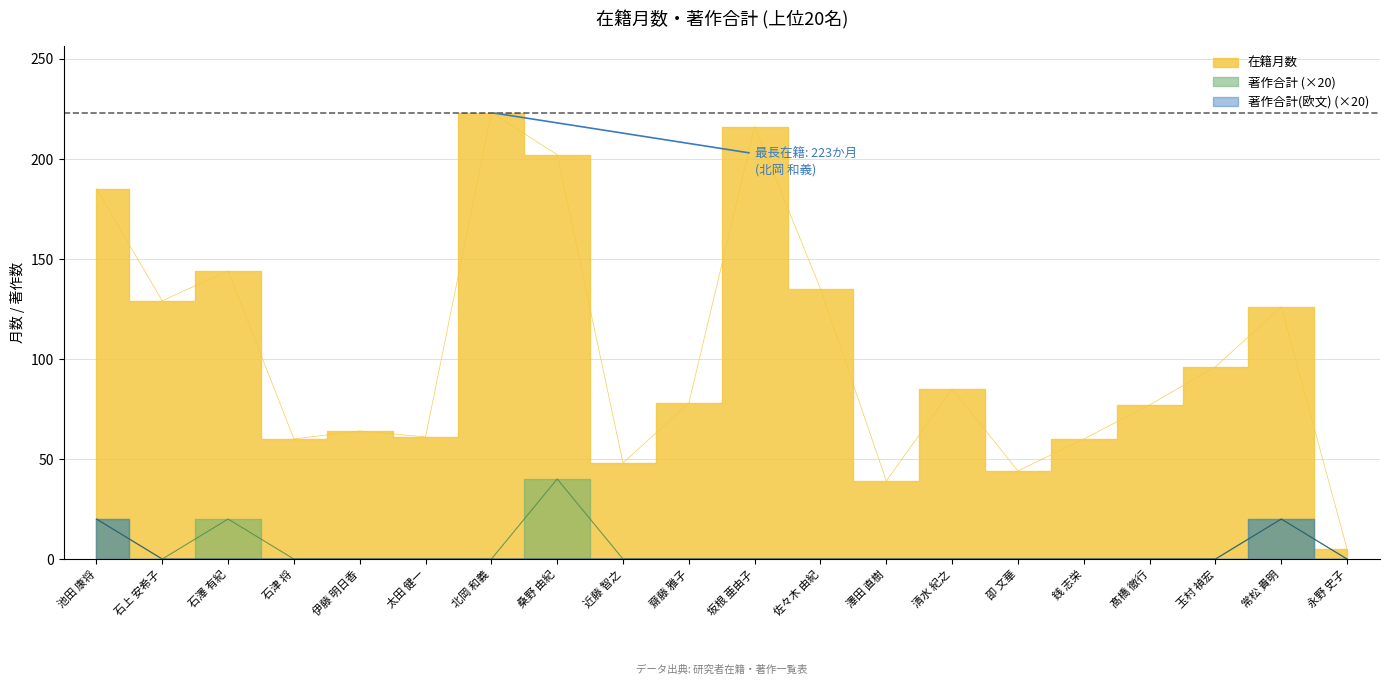

True or false: 著作合計 and 著作合計(欧文) intersect in this chart.

False